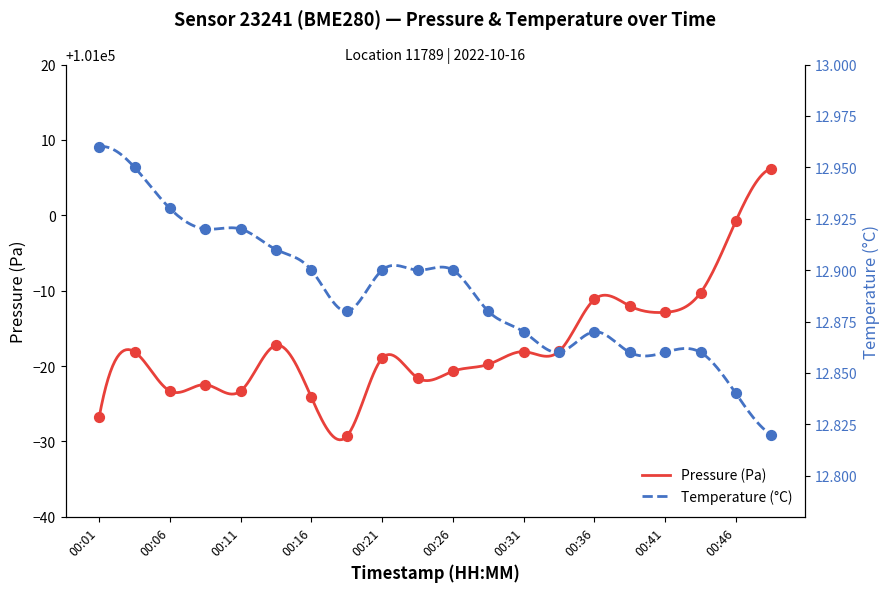

Which series has the largest total across all categories?

pressure